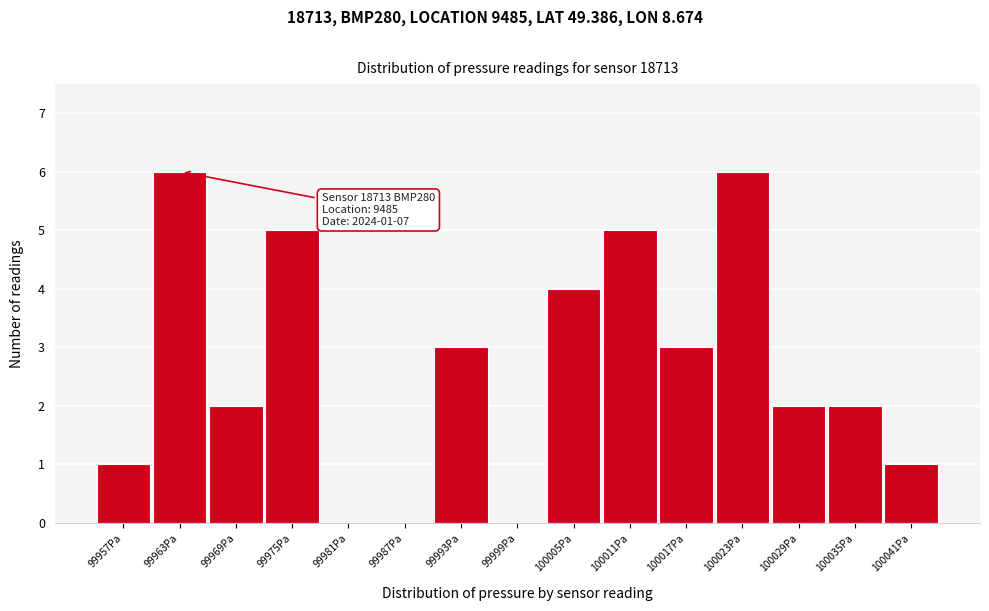

Reading left to right, list all the values displayed in this chart.

99957Pa=1	99963Pa=6	99969Pa=2	99975Pa=5	99981Pa=0	99987Pa=0	99993Pa=3	99999Pa=0	100005Pa=4	100011Pa=5	100017Pa=3	100023Pa=6	100029Pa=2	100035Pa=2	100041Pa=1